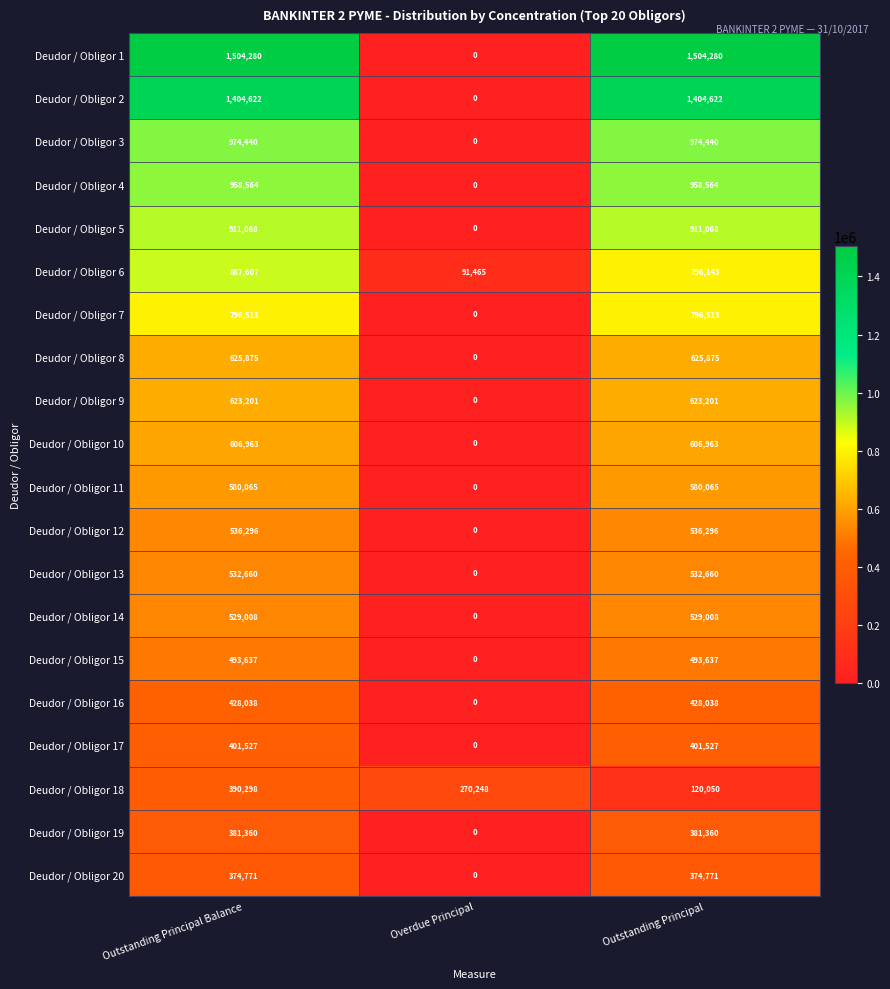

What is the average value of the Deudor / Obligor 6 series?

591738